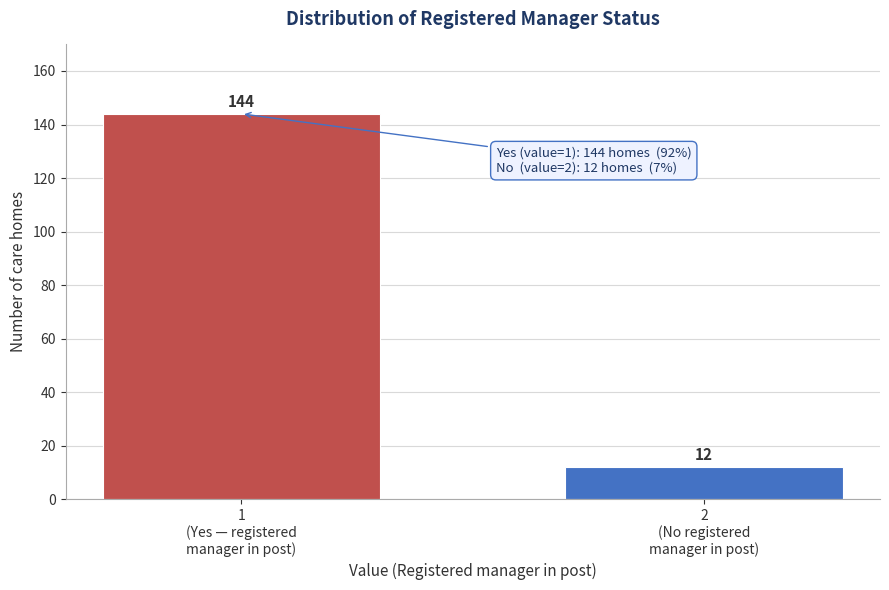

Reading right to left, extract all data points from this chart.

12	144